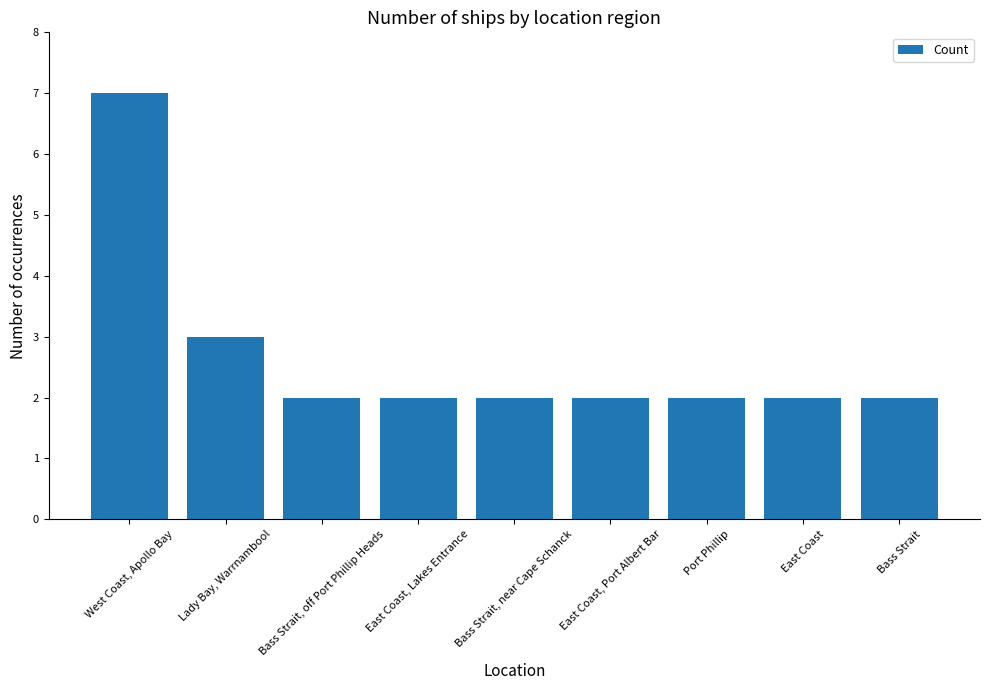

What is the label of the 7th bar from the left?

Port Phillip